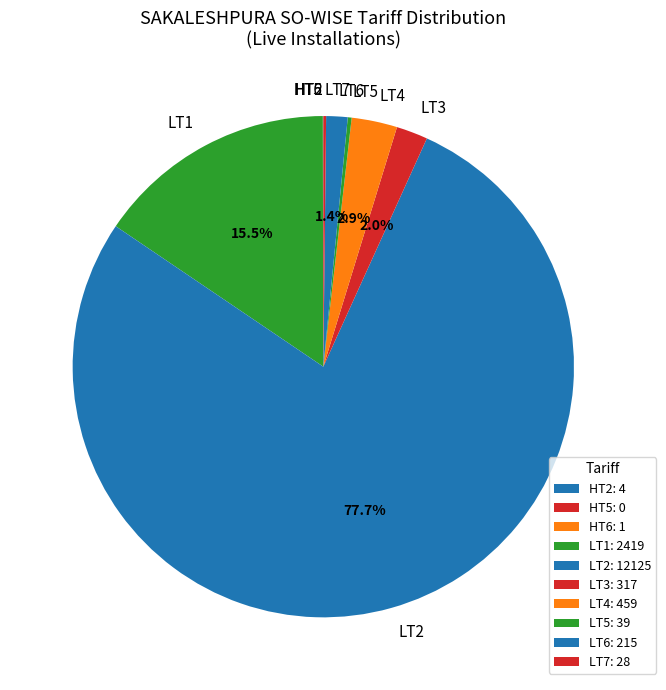

Does any single category account for the majority?

Yes